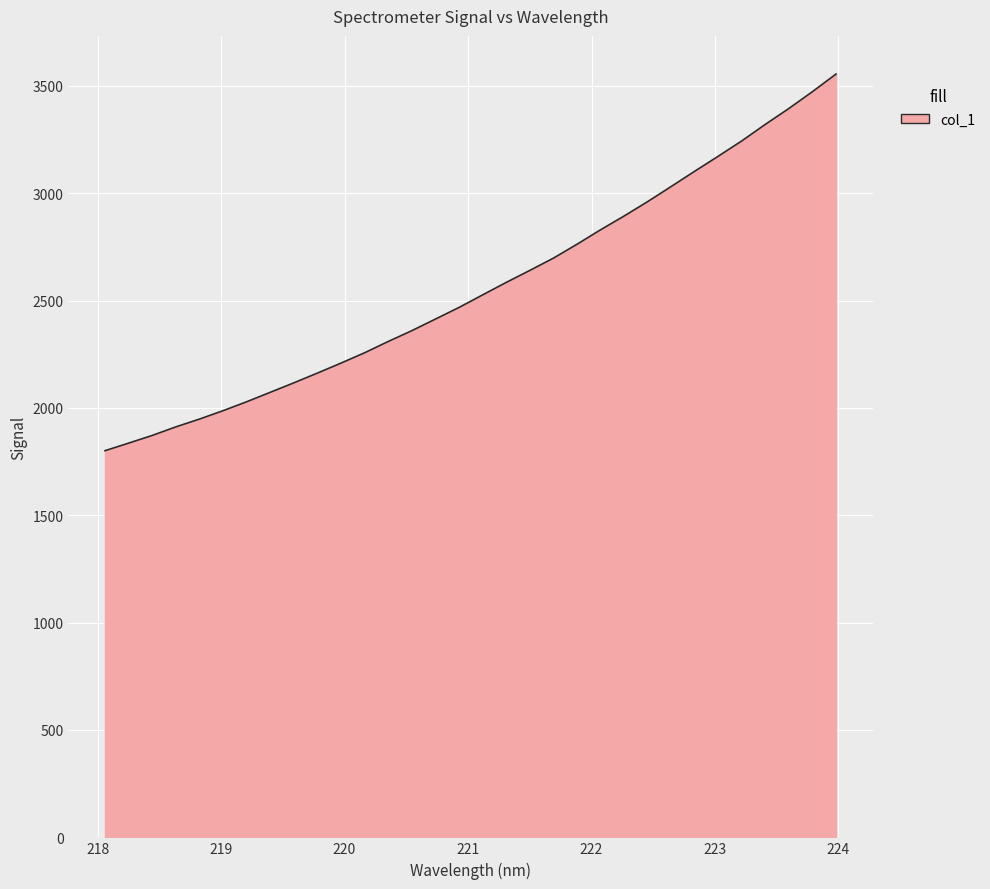

What is the minimum value shown in the chart?

1800.6